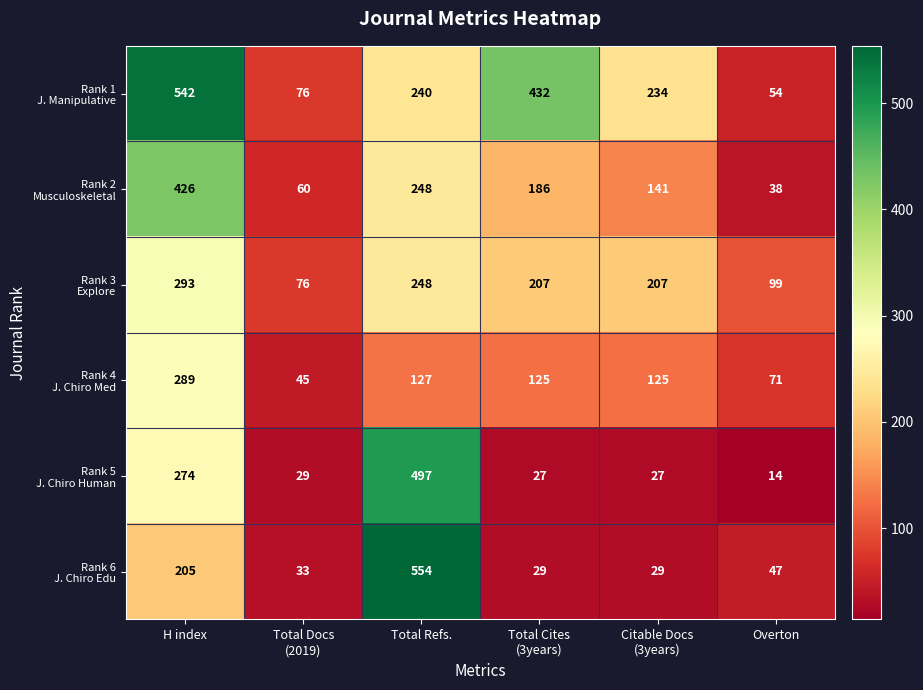

At which category is the sum across all series the highest?

H index